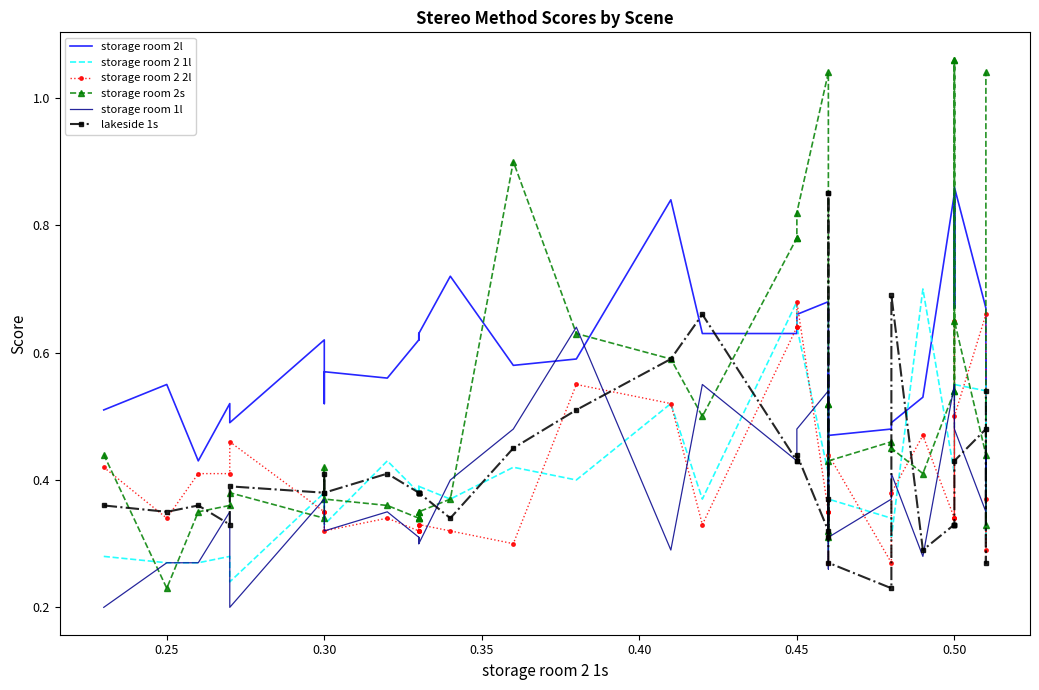

Which series has the largest total across all categories?

storage room 2l